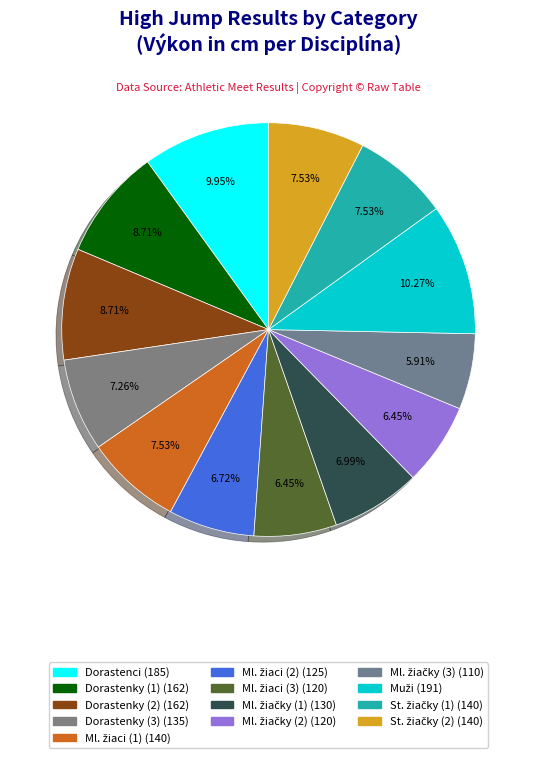

How many segments does this pie chart have?

13